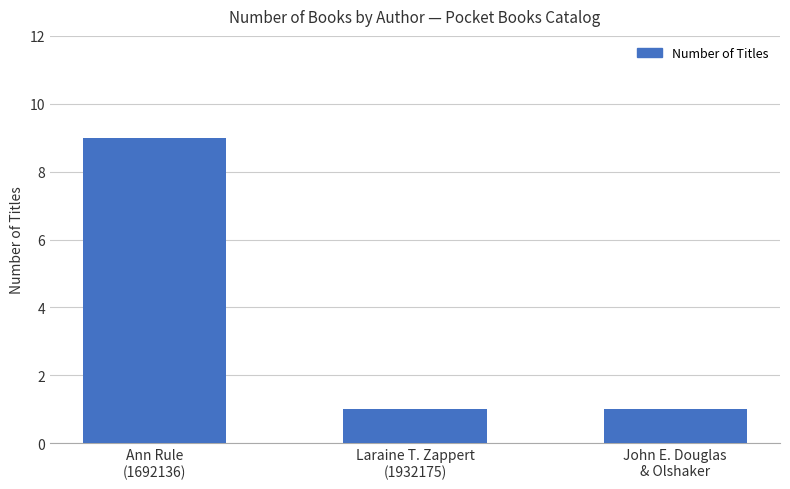

Reading left to right, what are all the values shown in this chart?

9	1	1